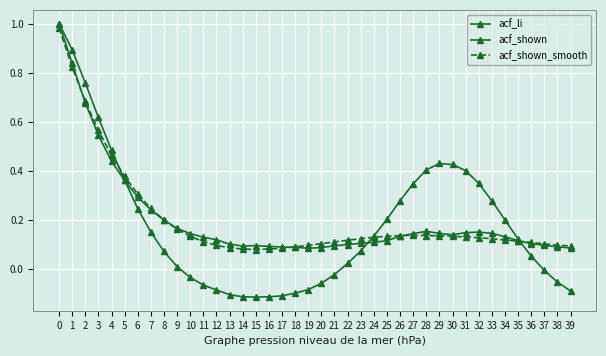

How many data points does each series have?

40